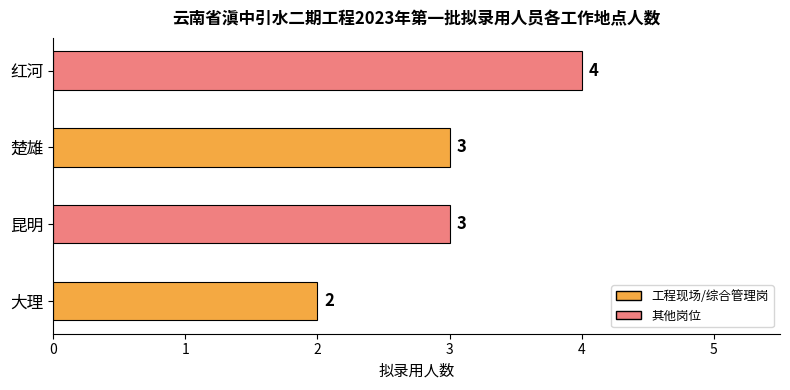

Approximately how many times larger is the value at 楚雄 compared to 大理?

1.5